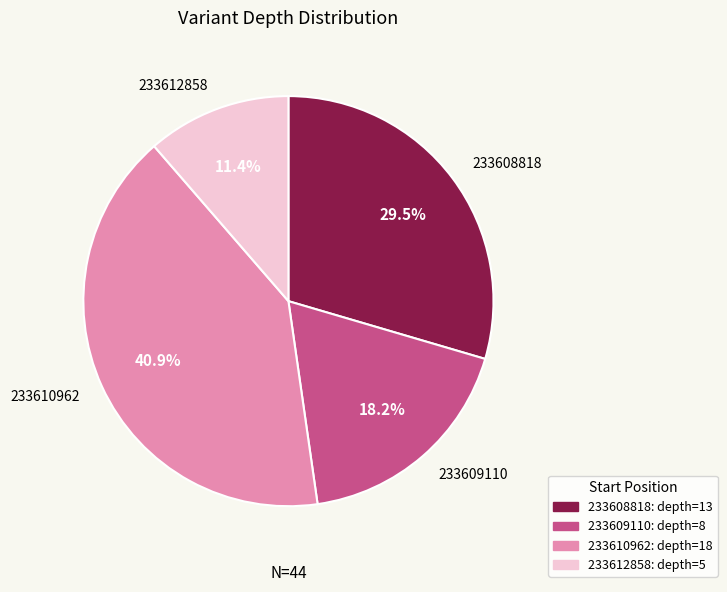

What is the total percentage of 233610962 and 233612858?

52.3%